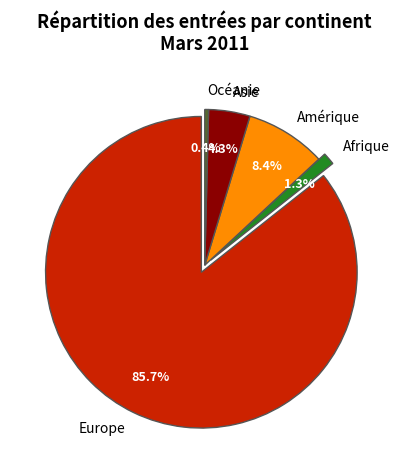

Which has a higher value, Afrique or Océanie?

Afrique